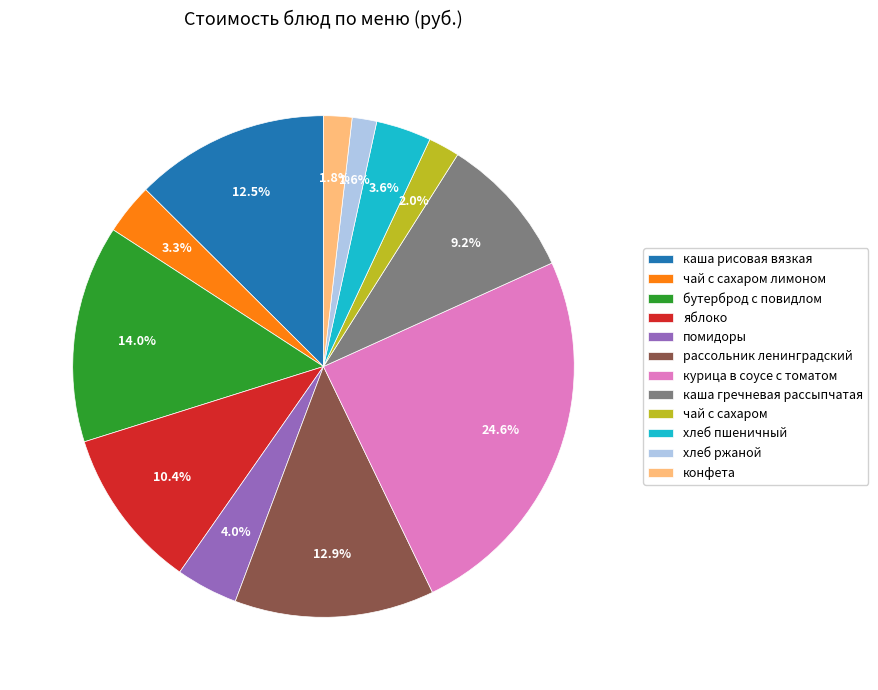

Does any single category account for the majority?

No